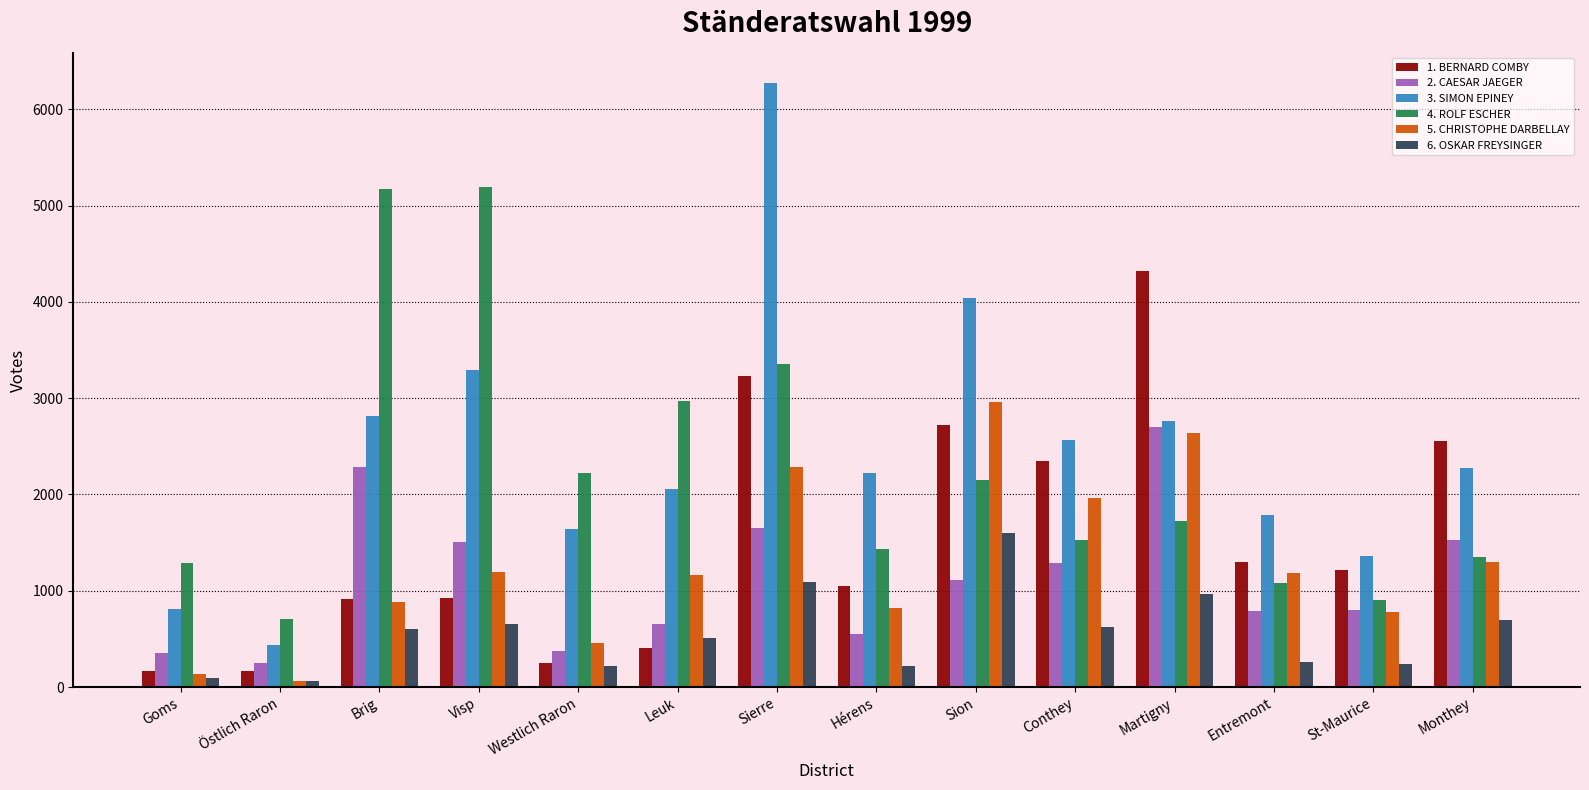

What is the label of the 1st bar from the right?

Monthey